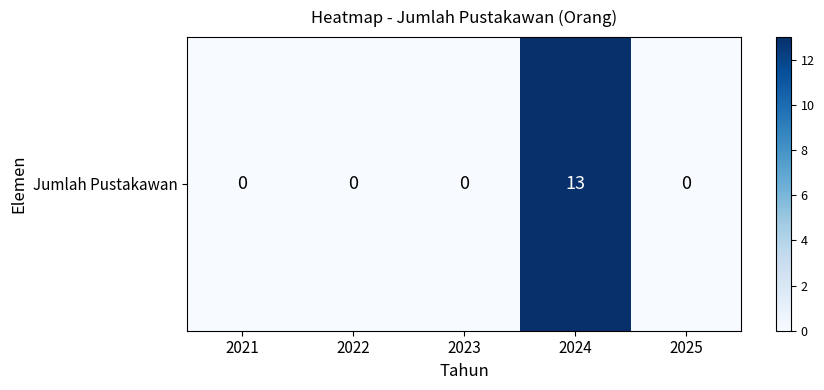

List the labels in order of value, smallest first.

2021, 2022, 2023, 2025, 2024